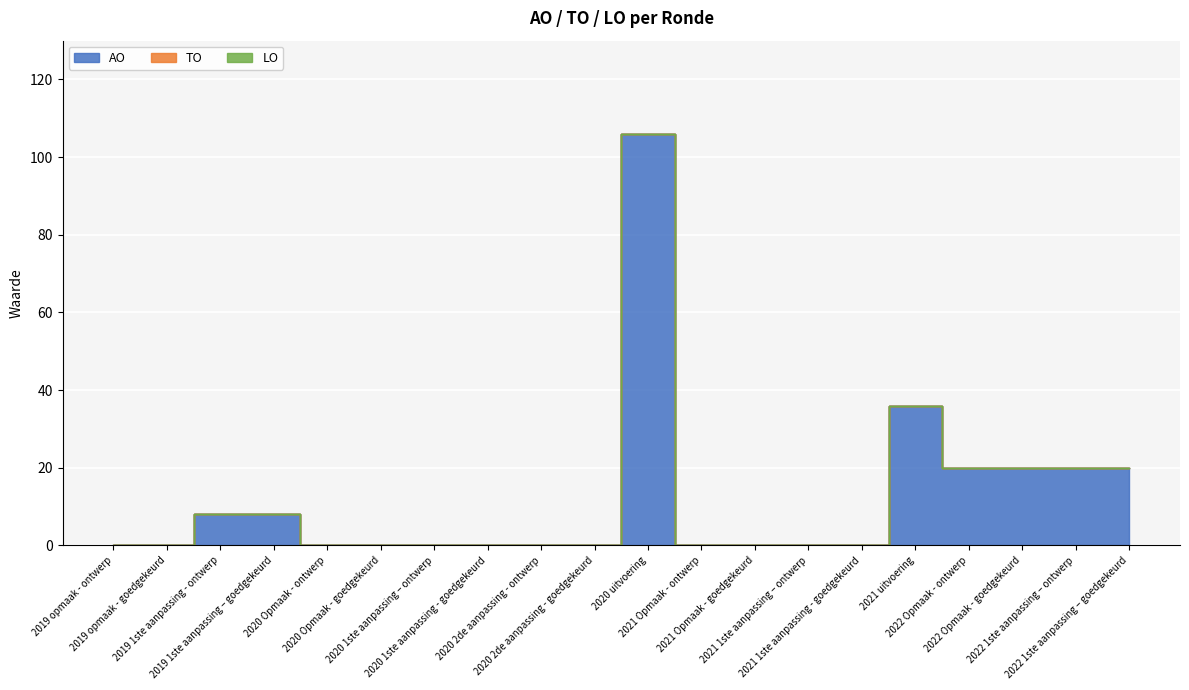

Reading right to left, extract all data points from this chart.

AO: 2022 1ste aanpassing – goedgekeurd=20	2022 1ste aanpassing – ontwerp=20	2022 Opmaak - goedgekeurd=20	2022 Opmaak - ontwerp=20	2021 uitvoering=36	2021 1ste aanpassing - goedgekeurd=0	2021 1ste aanpassing – ontwerp=0	2021 Opmaak - goedgekeurd=0	2021 Opmaak - ontwerp=0	2020 uitvoering=106	2020 2de aanpassing - goedgekeurd=0	2020 2de aanpassing - ontwerp=0	2020 1ste aanpassing - goedgekeurd=0	2020 1ste aanpassing – ontwerp=0	2020 Opmaak - goedgekeurd=0	2020 Opmaak - ontwerp=0	2019 1ste aanpassing – goedgekeurd=8	2019 1ste aanpassing - ontwerp=8	2019 opmaak - goedgekeurd=0	2019 opmaak - ontwerp=0
TO: 2022 1ste aanpassing – goedgekeurd=0	2022 1ste aanpassing – ontwerp=0	2022 Opmaak - goedgekeurd=0	2022 Opmaak - ontwerp=0	2021 uitvoering=0	2021 1ste aanpassing - goedgekeurd=0	2021 1ste aanpassing – ontwerp=0	2021 Opmaak - goedgekeurd=0	2021 Opmaak - ontwerp=0	2020 uitvoering=0	2020 2de aanpassing - goedgekeurd=0	2020 2de aanpassing - ontwerp=0	2020 1ste aanpassing - goedgekeurd=0	2020 1ste aanpassing – ontwerp=0	2020 Opmaak - goedgekeurd=0	2020 Opmaak - ontwerp=0	2019 1ste aanpassing – goedgekeurd=0	2019 1ste aanpassing - ontwerp=0	2019 opmaak - goedgekeurd=0	2019 opmaak - ontwerp=0
LO: 2022 1ste aanpassing – goedgekeurd=0	2022 1ste aanpassing – ontwerp=0	2022 Opmaak - goedgekeurd=0	2022 Opmaak - ontwerp=0	2021 uitvoering=0	2021 1ste aanpassing - goedgekeurd=0	2021 1ste aanpassing – ontwerp=0	2021 Opmaak - goedgekeurd=0	2021 Opmaak - ontwerp=0	2020 uitvoering=0	2020 2de aanpassing - goedgekeurd=0	2020 2de aanpassing - ontwerp=0	2020 1ste aanpassing - goedgekeurd=0	2020 1ste aanpassing – ontwerp=0	2020 Opmaak - goedgekeurd=0	2020 Opmaak - ontwerp=0	2019 1ste aanpassing – goedgekeurd=0	2019 1ste aanpassing - ontwerp=0	2019 opmaak - goedgekeurd=0	2019 opmaak - ontwerp=0